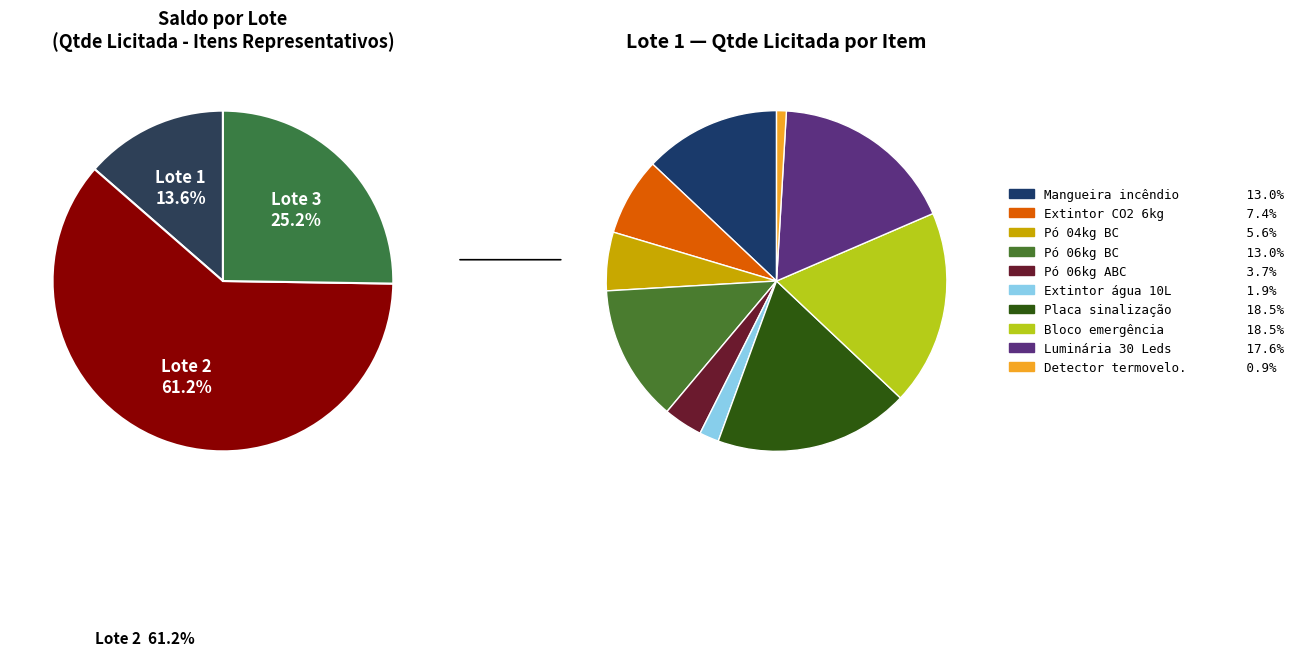

Which category has the biggest portion of the pie?

Lote 2